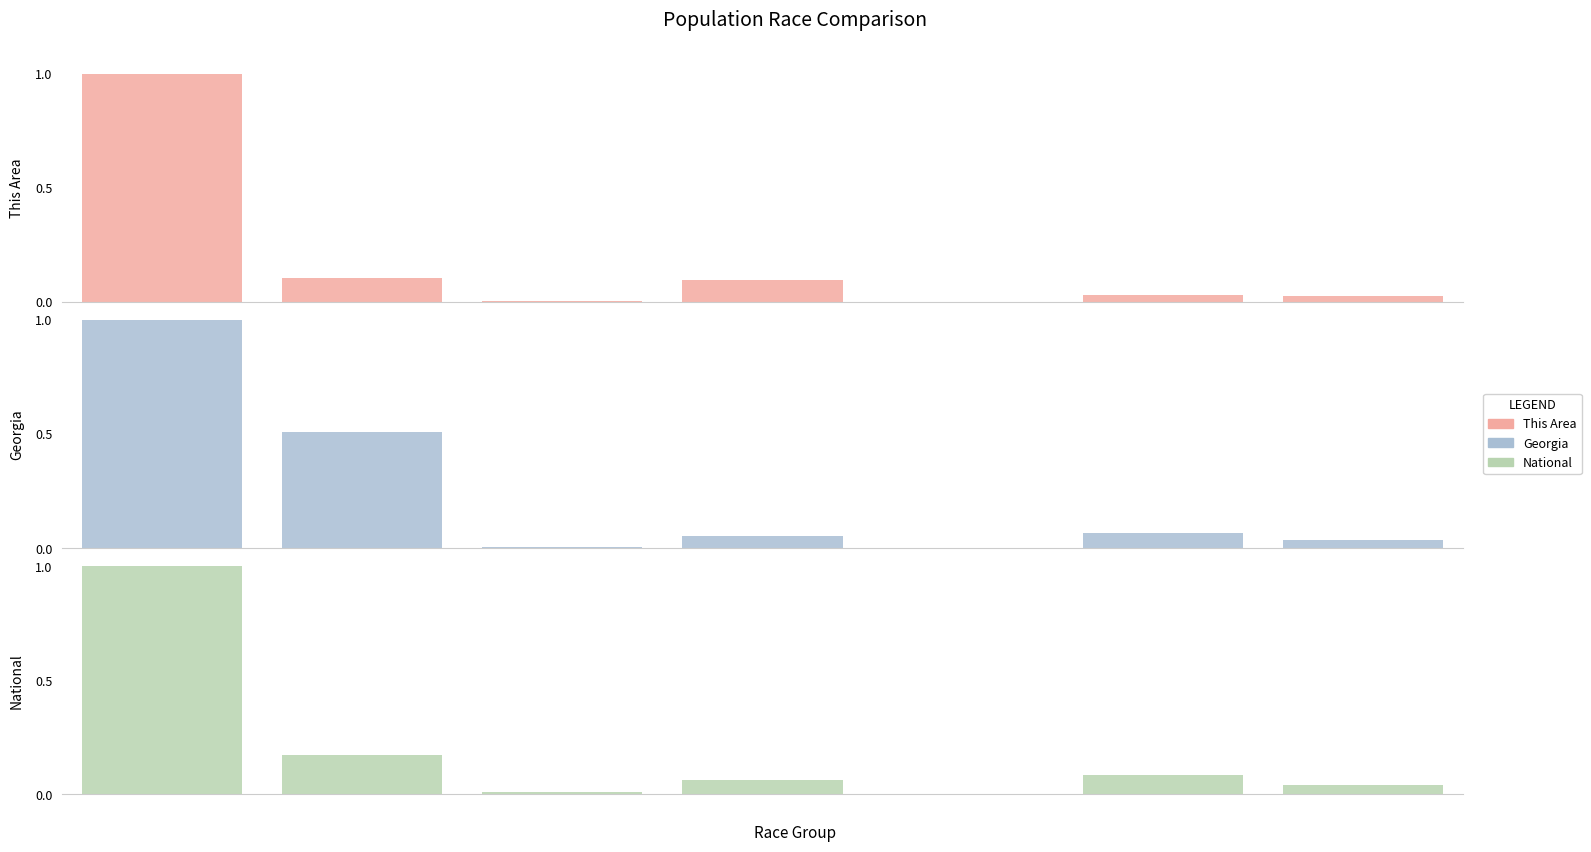

The Georgia series shows 1.0 at 0. True or false?

True